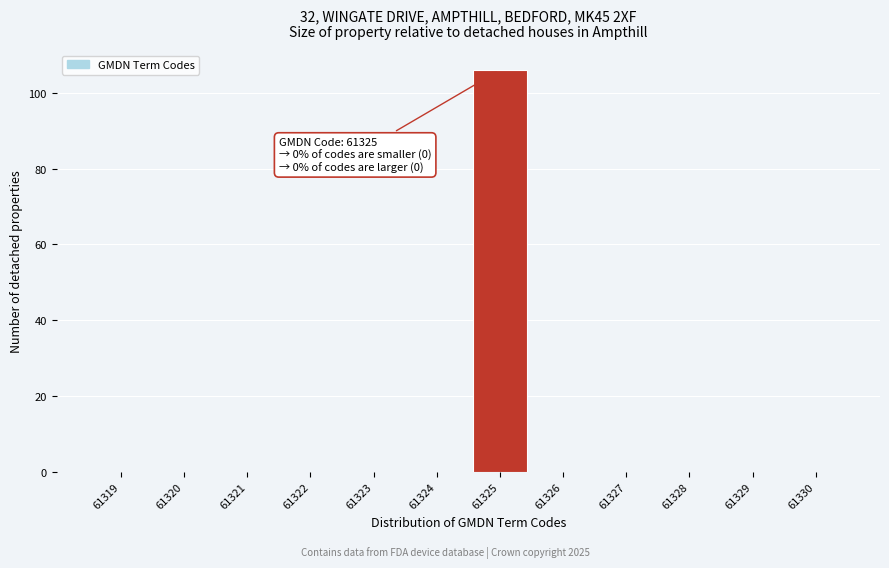

Reading right to left, extract all data points from this chart.

61330=0	61329=0	61328=0	61327=0	61326=0	61325=106	61324=0	61323=0	61322=0	61321=0	61320=0	61319=0